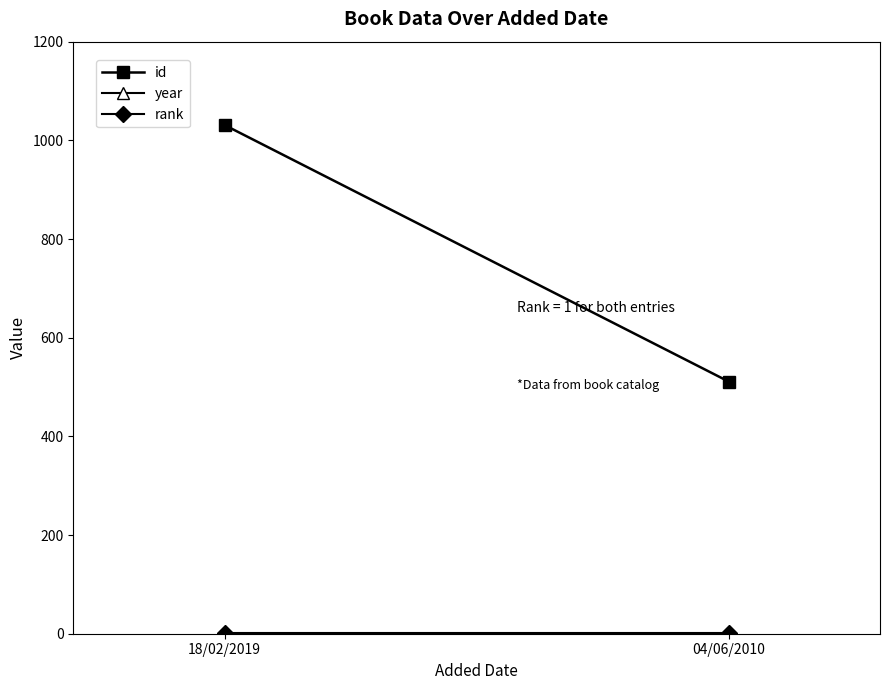

Reading left to right, transcribe all the data shown in this chart.

id: 1031	511
year: 1999	2010
rank: 1	1